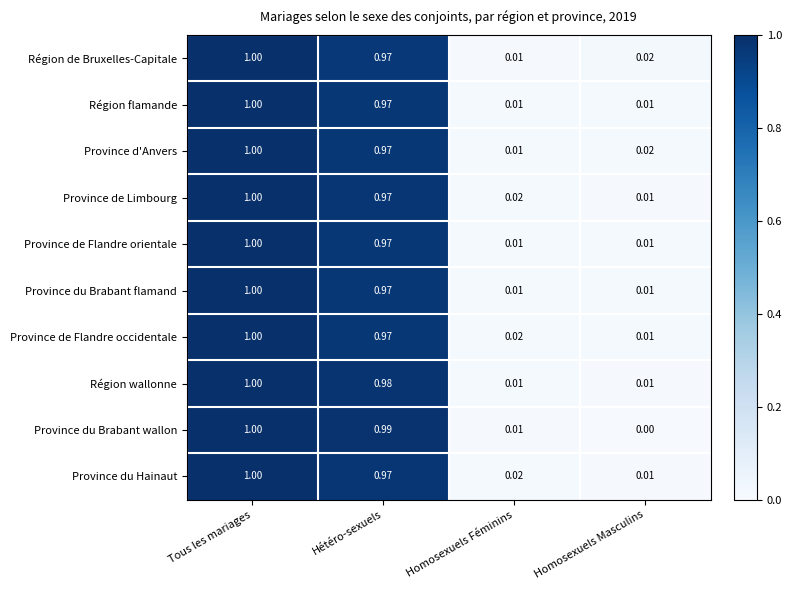

At which label is Région de Bruxelles-Capitale closest to 0?

Homosexuels Féminins